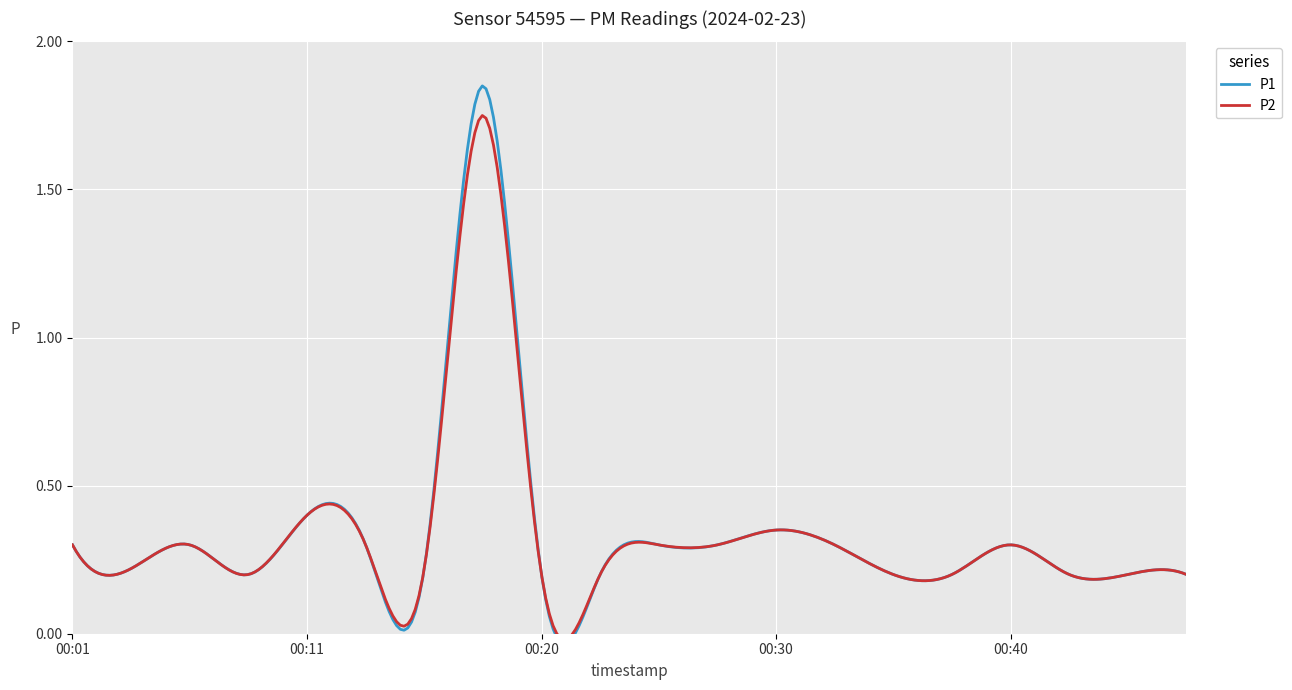

Is the value of P2 at 00:42 greater than the value of P1 at 00:06?

No